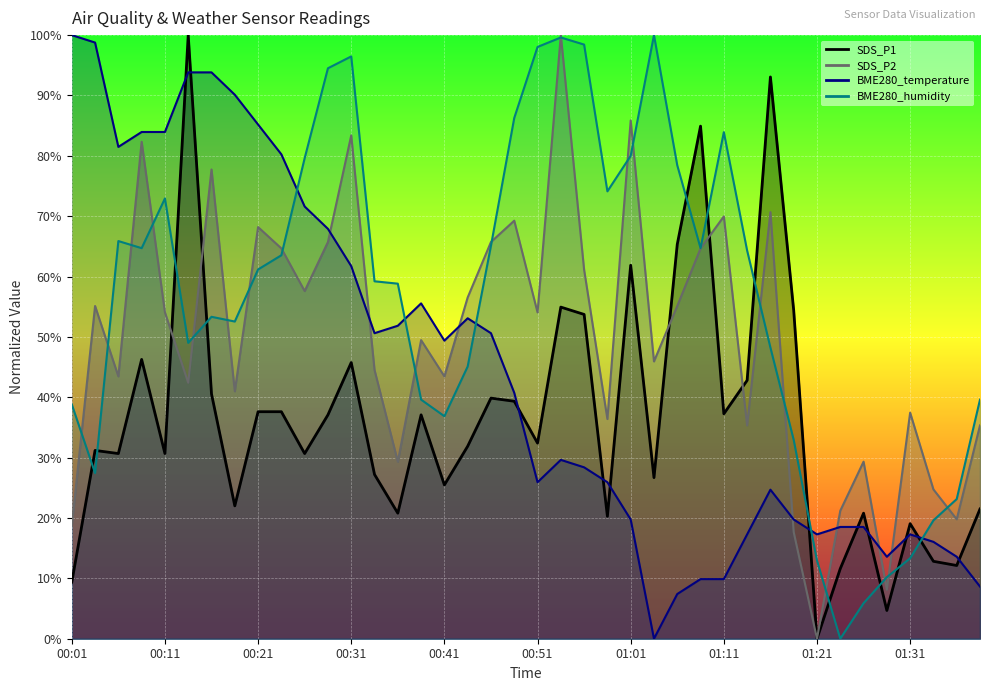

What is the difference between the highest and lowest values at 00:41?

23.9